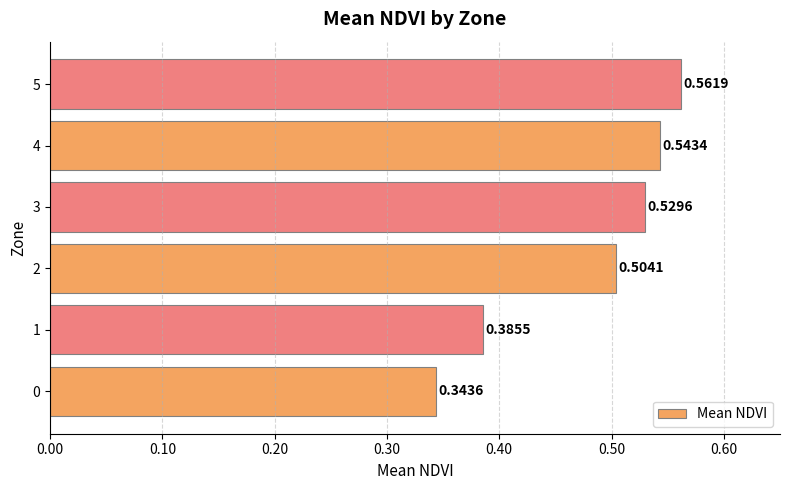

What is the change in value from 1 to 2?

+0.1